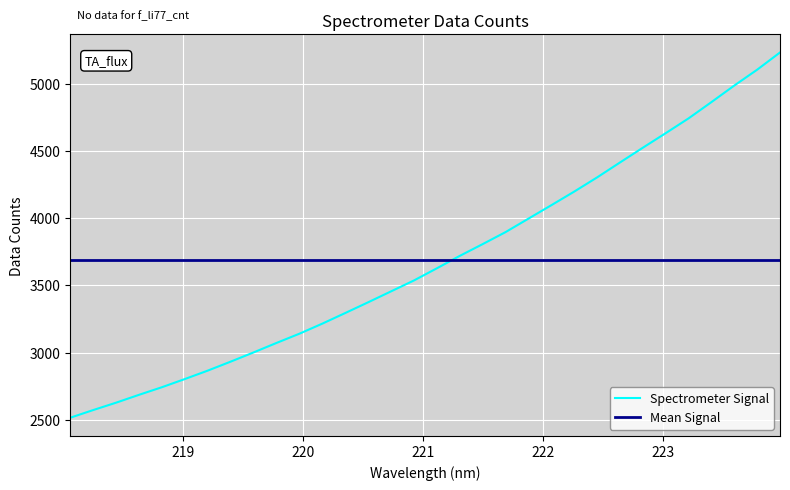

Reading left to right, what are all the values shown in this chart?

218.0596=2515.4	218.2508=2572.2	218.442=2627.2	218.6332=2685.6	218.8244=2742.2	219.0156=2803.0	219.2067=2865.6	219.3979=2932.4	219.589=3000.9	219.7801=3071.3	219.9712=3140.0	220.1623=3214.9	220.3533=3293.7	220.5444=3373.5	220.7354=3454.7	220.9264=3535.7	221.1174=3626.0	221.3083=3718.4	221.4993=3805.8	221.6902=3895.1	221.8812=3995.2	222.0721=4095.1	222.263=4196.2	222.4538=4301.7	222.6447=4412.6	222.8355=4522.5	223.0264=4630.7	223.2172=4740.8	223.408=4861.8	223.5987=4984.9	223.7895=5102.7	223.9802=5230.9